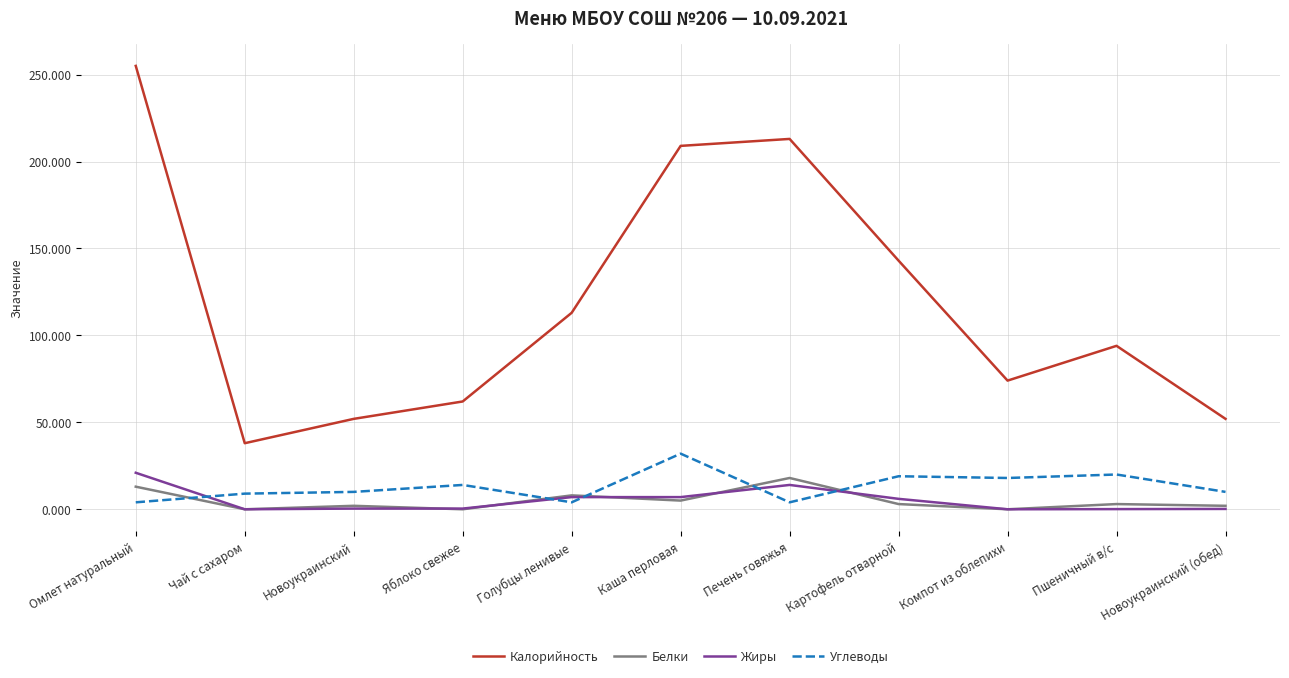

True or false: Белки and Углеводы intersect in this chart.

True